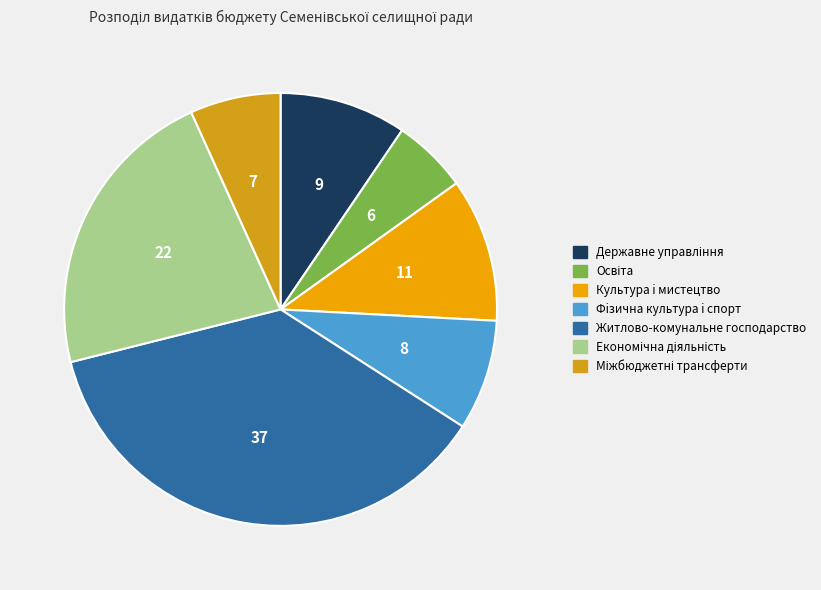

What percentage is the Державне управління slice, to the nearest percent?

9%